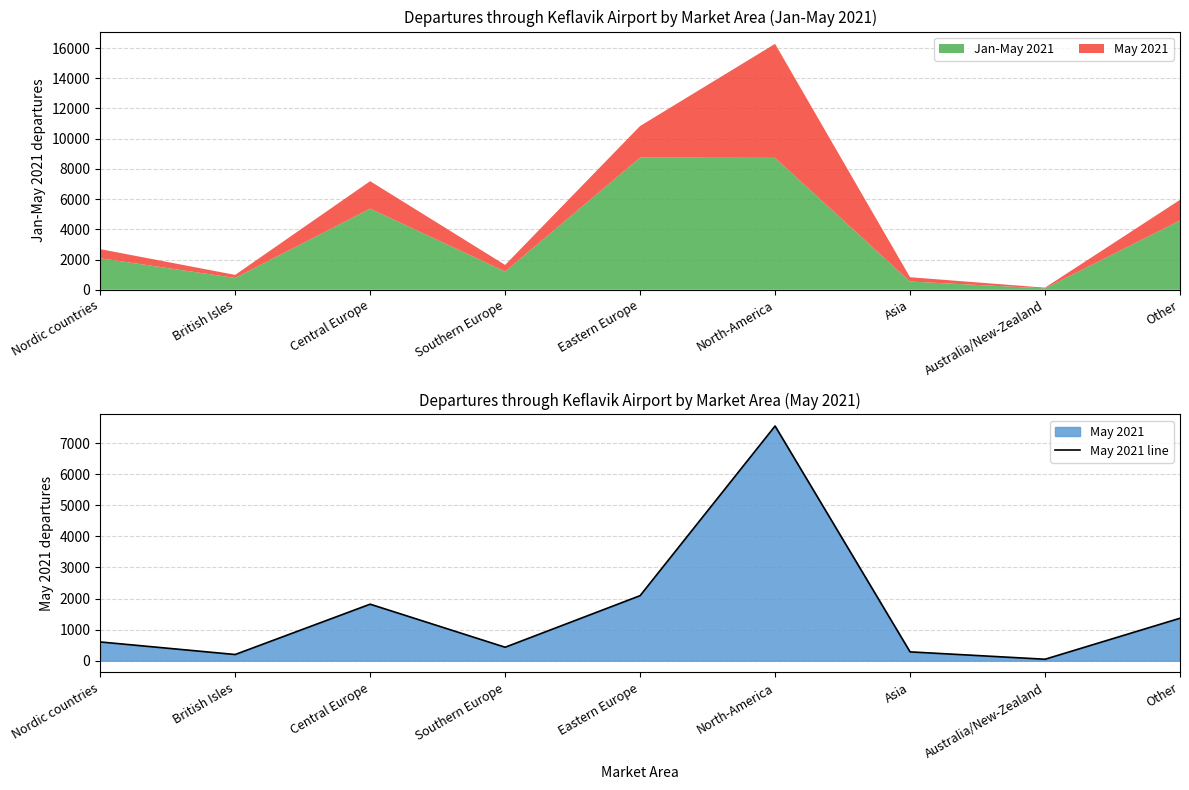

How many data points does each series have?

9